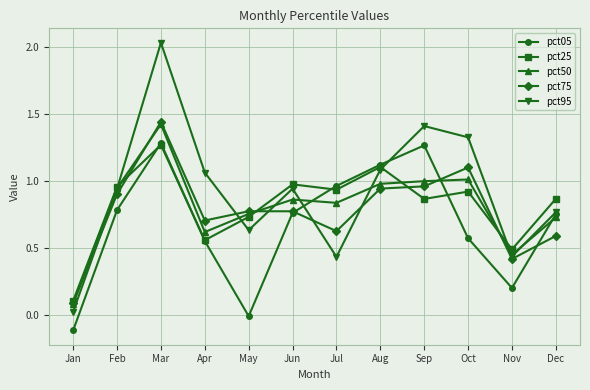

Which series changed the most between May and Jul?

pct05